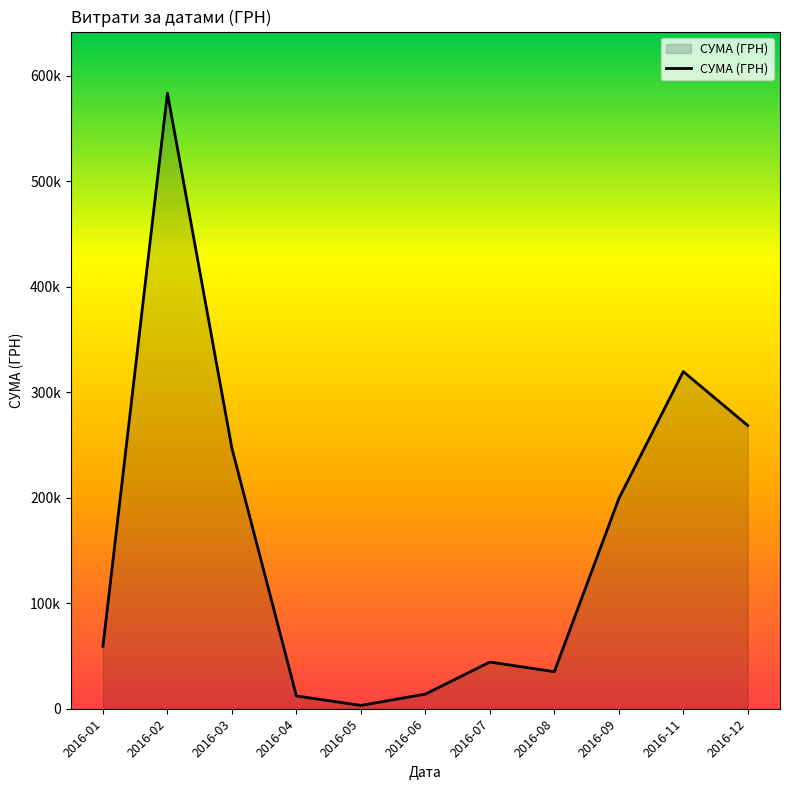

Does the chart have visible grid lines?

No